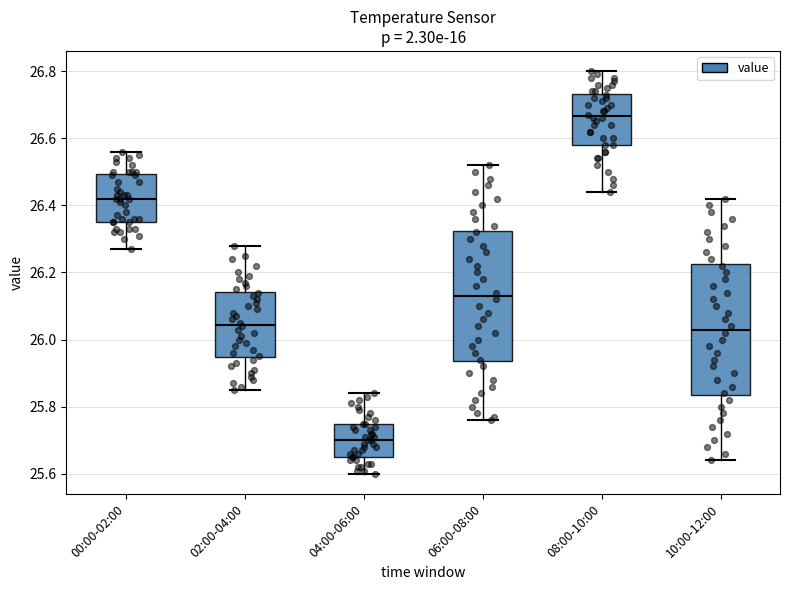

Reading left to right, transcribe this box plot: for each box, give where its median line is, the range the box spans, and where its two whiskers end, as read against the y-axis. The values are not printed on the chart, so give them approximately, as read against the axis.

00:00-02:00: median 26.42, box 26.36 to 26.50, whiskers 26.28 to 26.56
02:00-04:00: median 26.04, box 25.94 to 26.14, whiskers 25.86 to 26.28
04:00-06:00: median 25.70, box 25.66 to 25.76, whiskers 25.60 to 25.84
06:00-08:00: median 26.14, box 25.94 to 26.32, whiskers 25.76 to 26.52
08:00-10:00: median 26.66, box 26.58 to 26.74, whiskers 26.44 to 26.80
10:00-12:00: median 26.04, box 25.84 to 26.22, whiskers 25.64 to 26.42